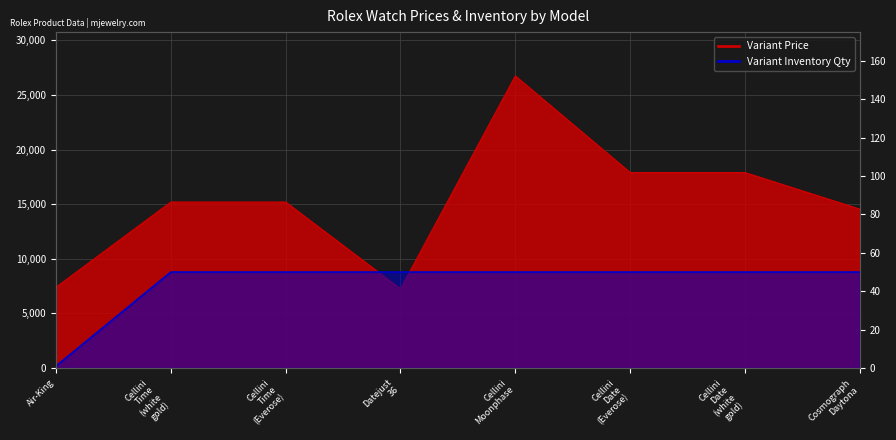

The Variant Inventory Qty series shows 78 at Cosmograph Daytona. True or false?

False